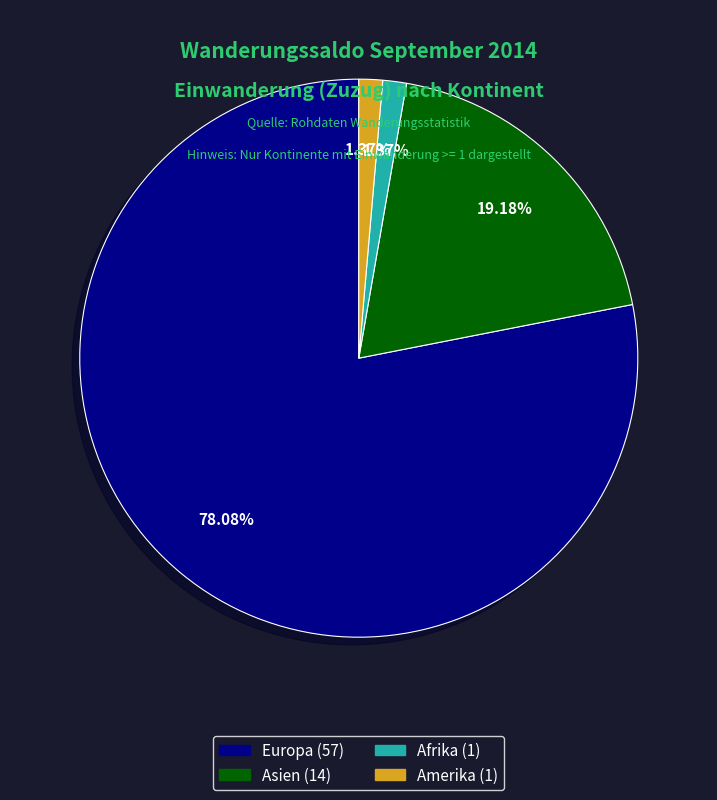

Count the number of slices in the pie.

4